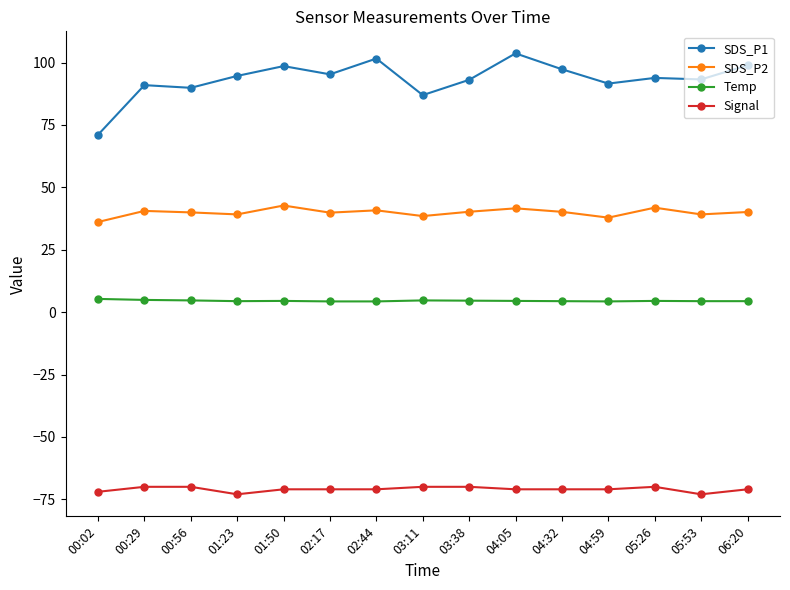

Between 04:32 and 04:59, which series saw the biggest shift?

SDS_P1